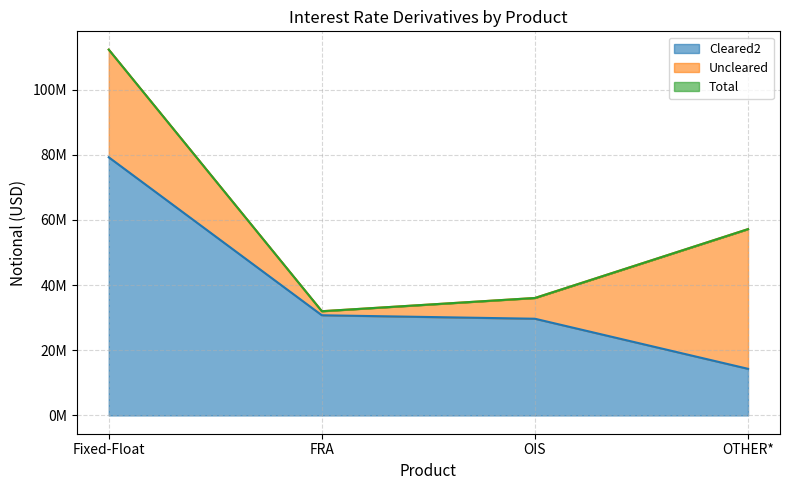

Is the value of Total at OTHER* greater than the value of Cleared2 at OTHER*?

Yes